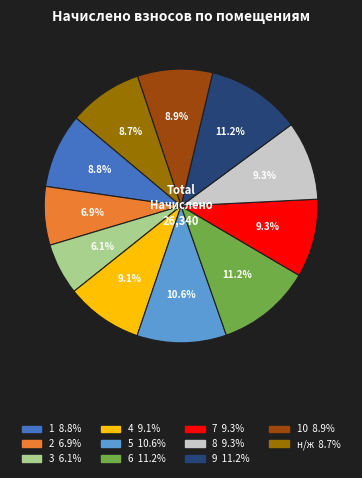

Is there a majority slice in this chart?

No